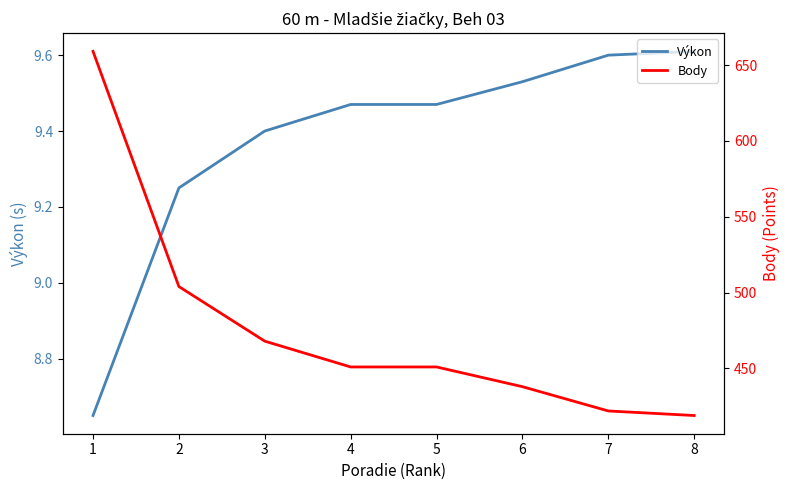

What is the maximum value shown in the chart?

659.0